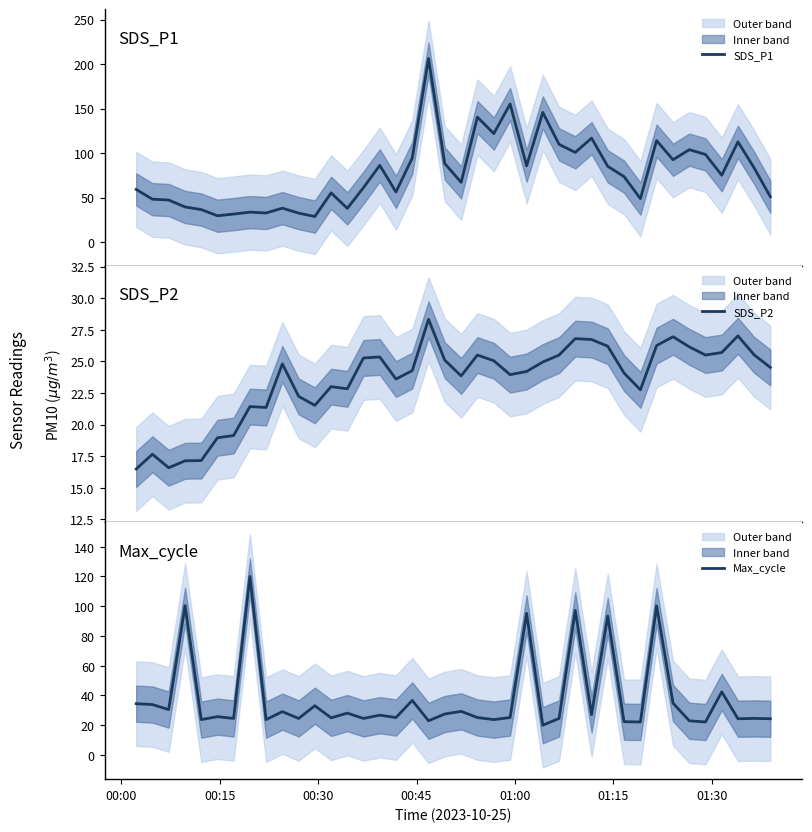

How many times do Max_cycle and SDS_P1 cross each other?

10